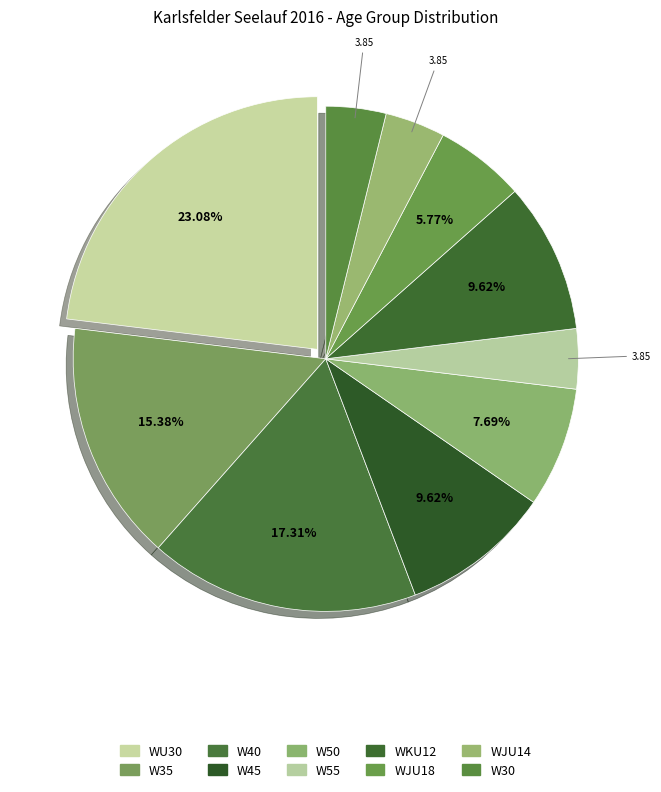

Which slice is the largest?

WU30